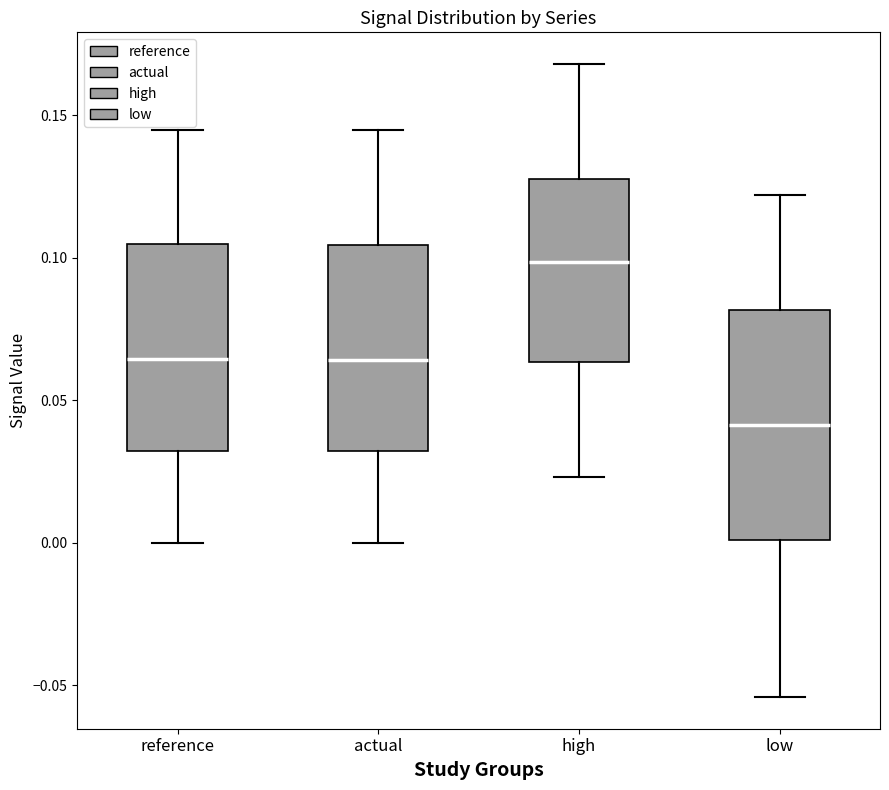

Where does the median line of the box for reference sit on the y-axis? The values are not printed on the chart, so give them approximately, as read against the axis.

0.065